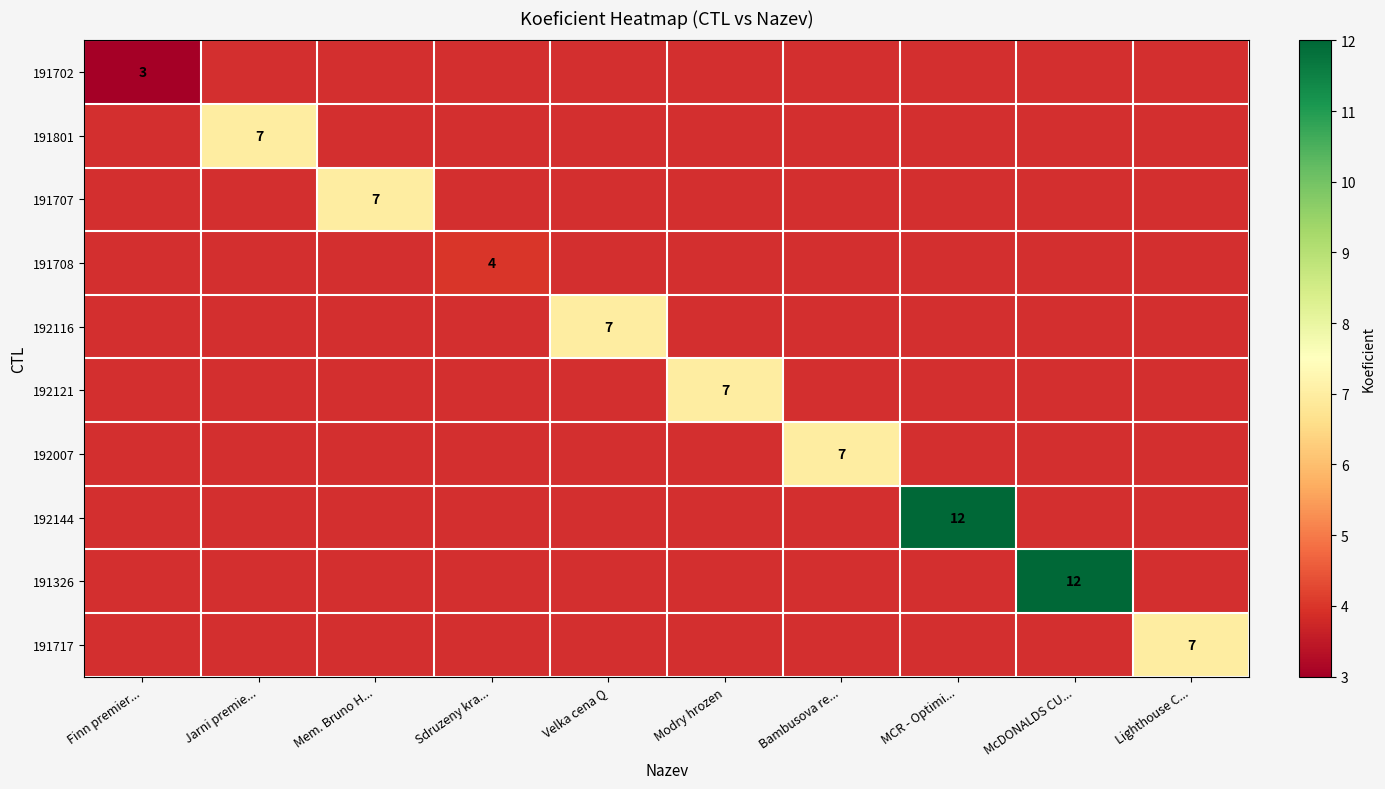

The value of 192144 at MCR - Optimi... is 20. True or false?

False